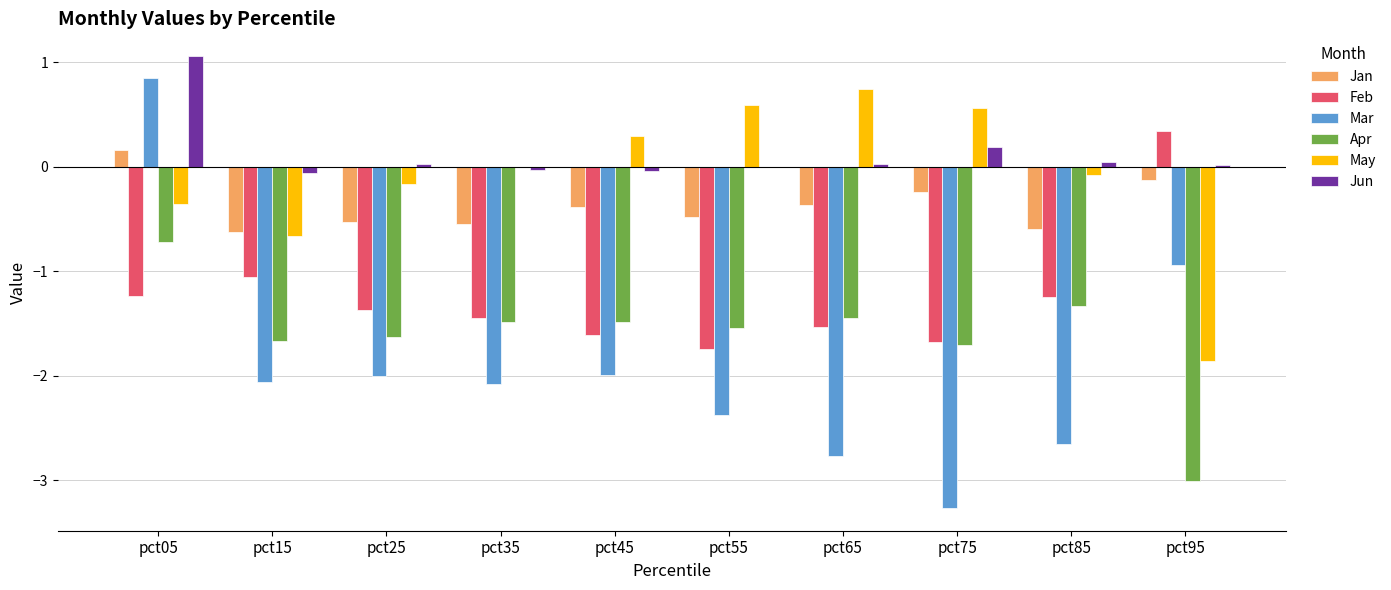

How many data points in Feb are above -1?

1